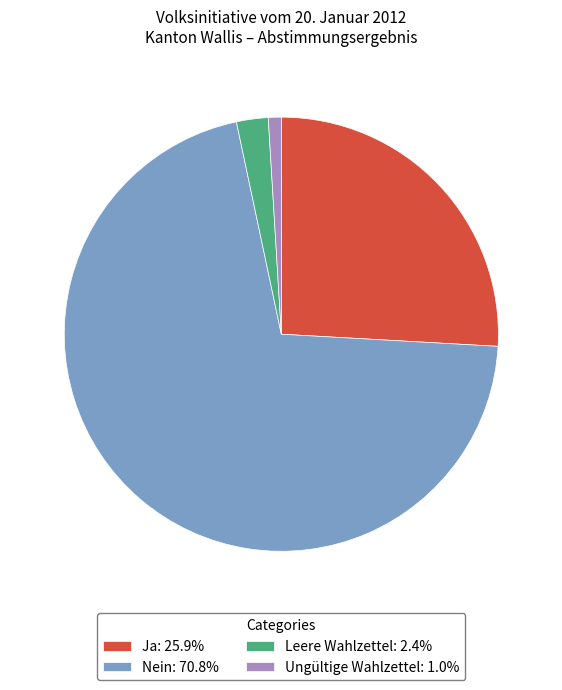

Count the number of slices in the pie.

4